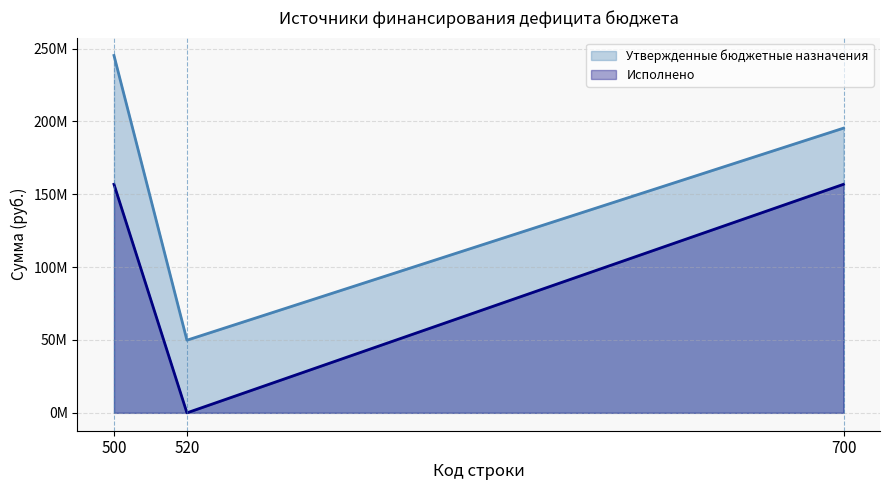

Between 700 and 520, which is larger?

700